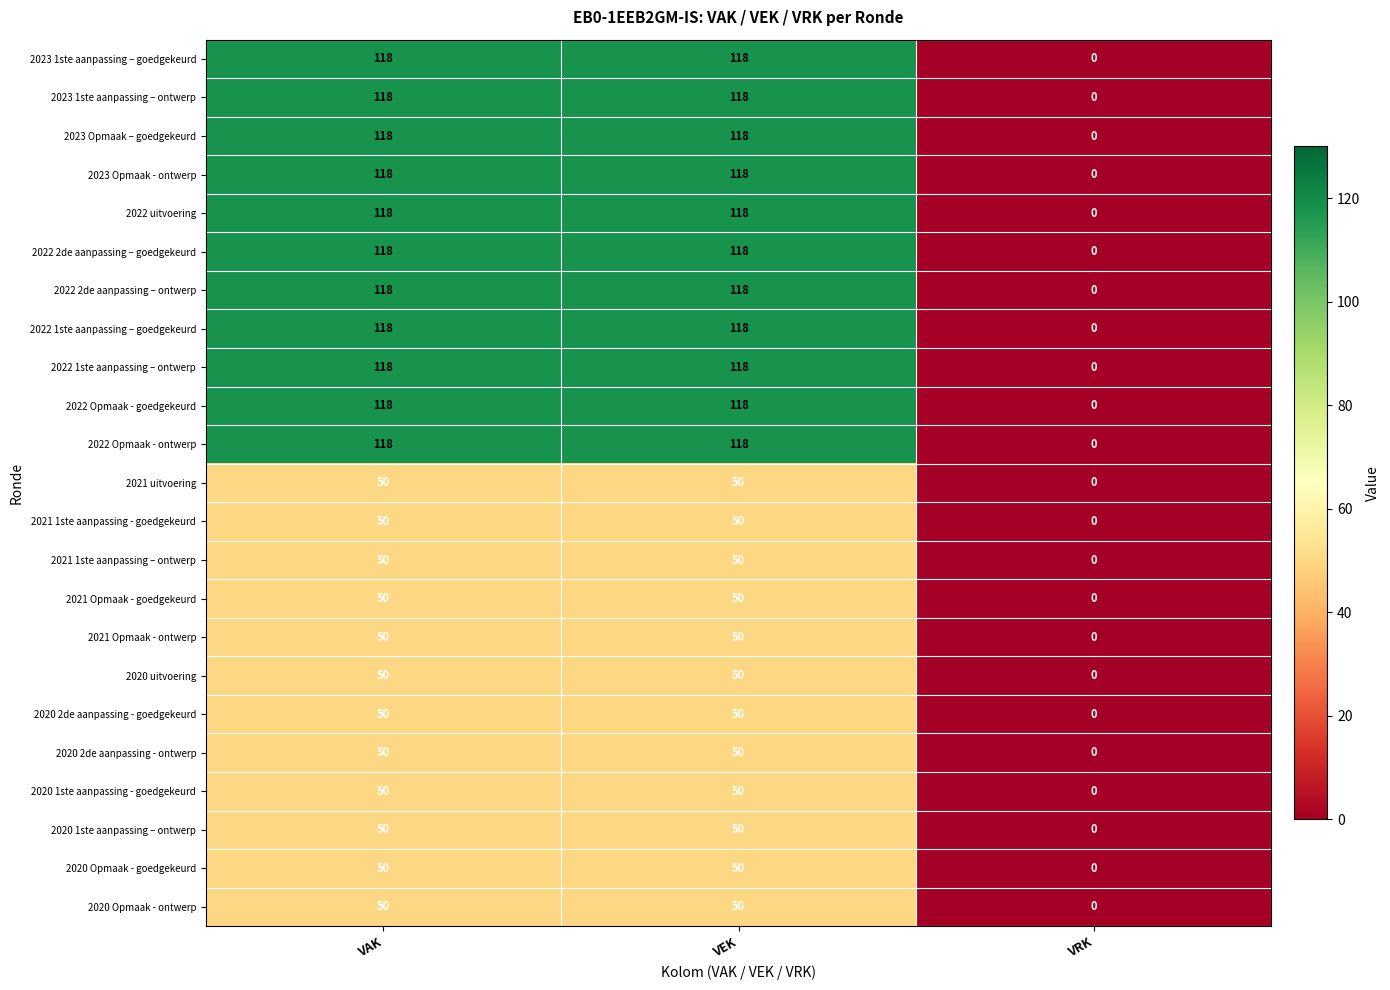

At how many categories does at least one series exceed 116?

2